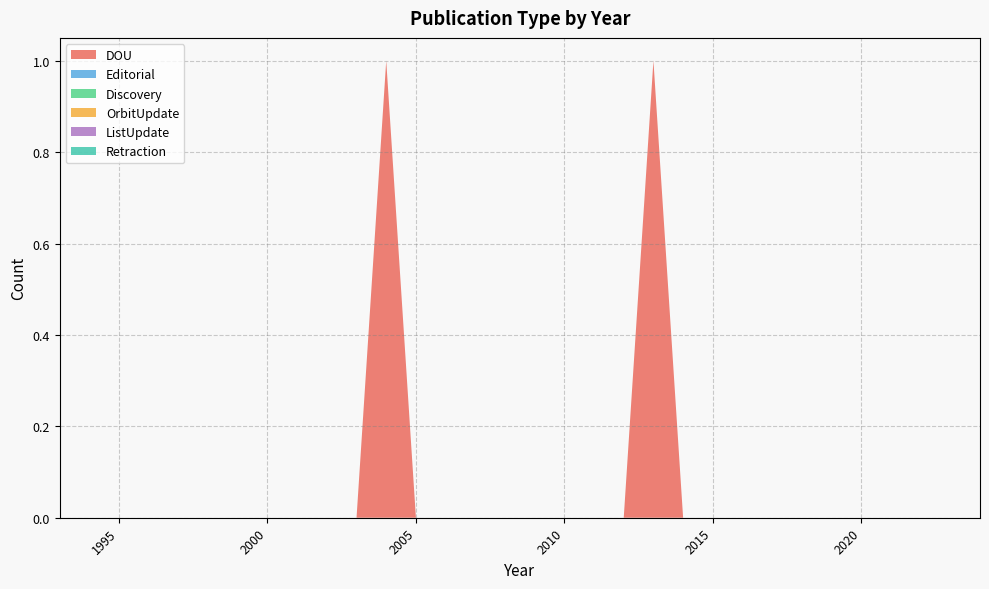

Reading left to right, what are all the values shown in this chart?

DOU: 0	0	0	0	0	0	0	0	0	0	0	1	0	0	0	0	0	0	0	0	1	0	0	0	0	0	0	0	0	0	0	0
Editorial: 0	0	0	0	0	0	0	0	0	0	0	0	0	0	0	0	0	0	0	0	0	0	0	0	0	0	0	0	0	0	0	0
Discovery: 0	0	0	0	0	0	0	0	0	0	0	0	0	0	0	0	0	0	0	0	0	0	0	0	0	0	0	0	0	0	0	0
OrbitUpdate: 0	0	0	0	0	0	0	0	0	0	0	0	0	0	0	0	0	0	0	0	0	0	0	0	0	0	0	0	0	0	0	0
ListUpdate: 0	0	0	0	0	0	0	0	0	0	0	0	0	0	0	0	0	0	0	0	0	0	0	0	0	0	0	0	0	0	0	0
Retraction: 0	0	0	0	0	0	0	0	0	0	0	0	0	0	0	0	0	0	0	0	0	0	0	0	0	0	0	0	0	0	0	0